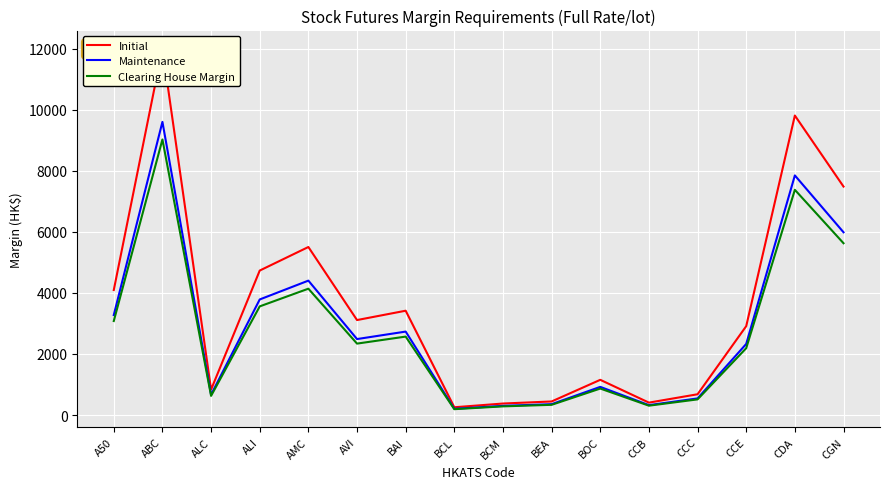

True or false: Clearing House Margin and Maintenance intersect in this chart.

False